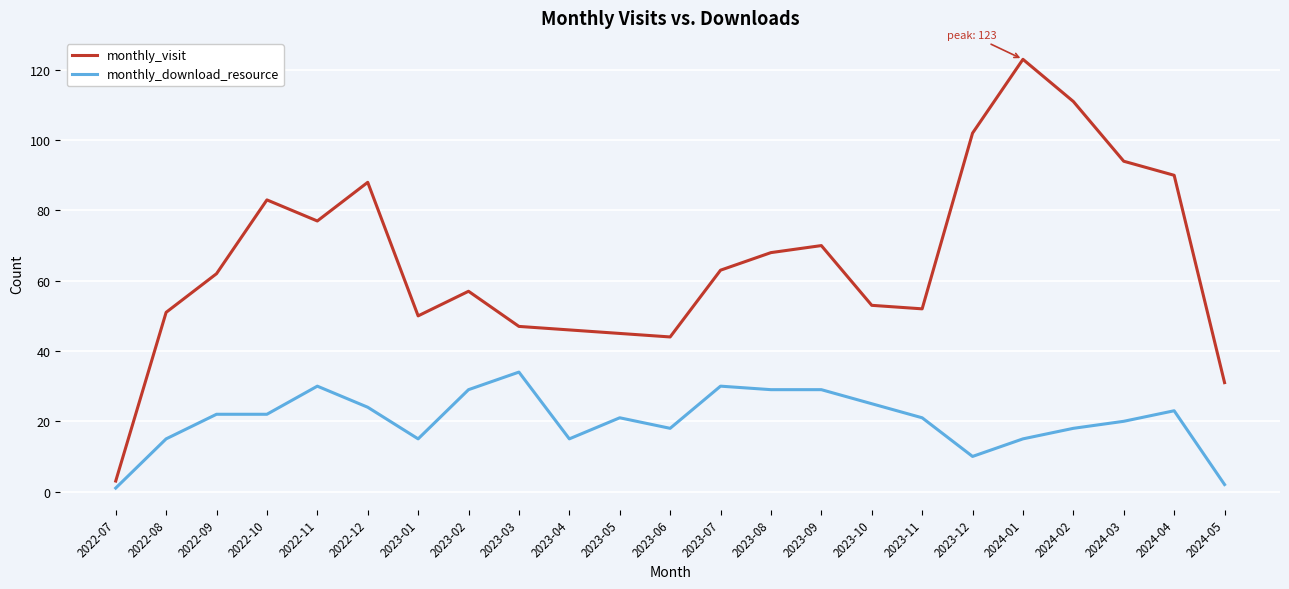

Rank the series by their maximum value, from lowest to highest.

monthly_download_resource, monthly_visit